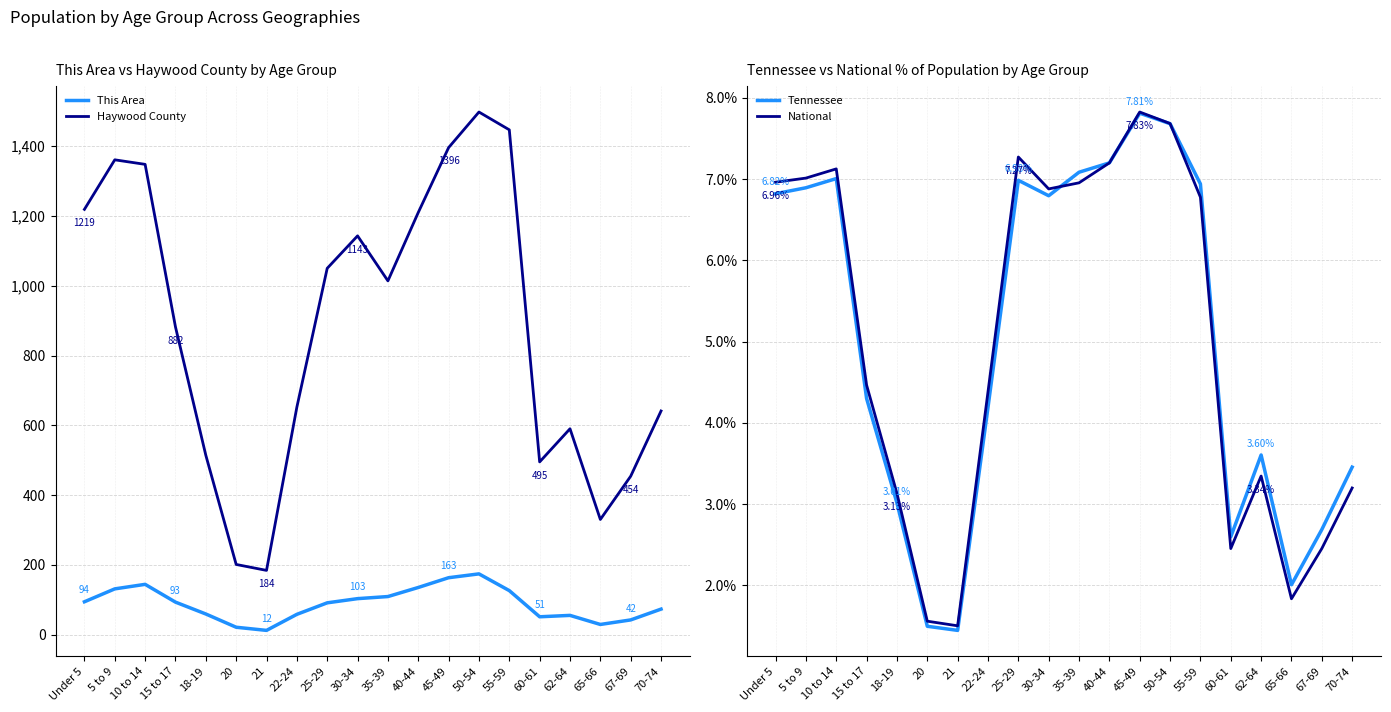

Where is the first local minimum for Haywood County?

21